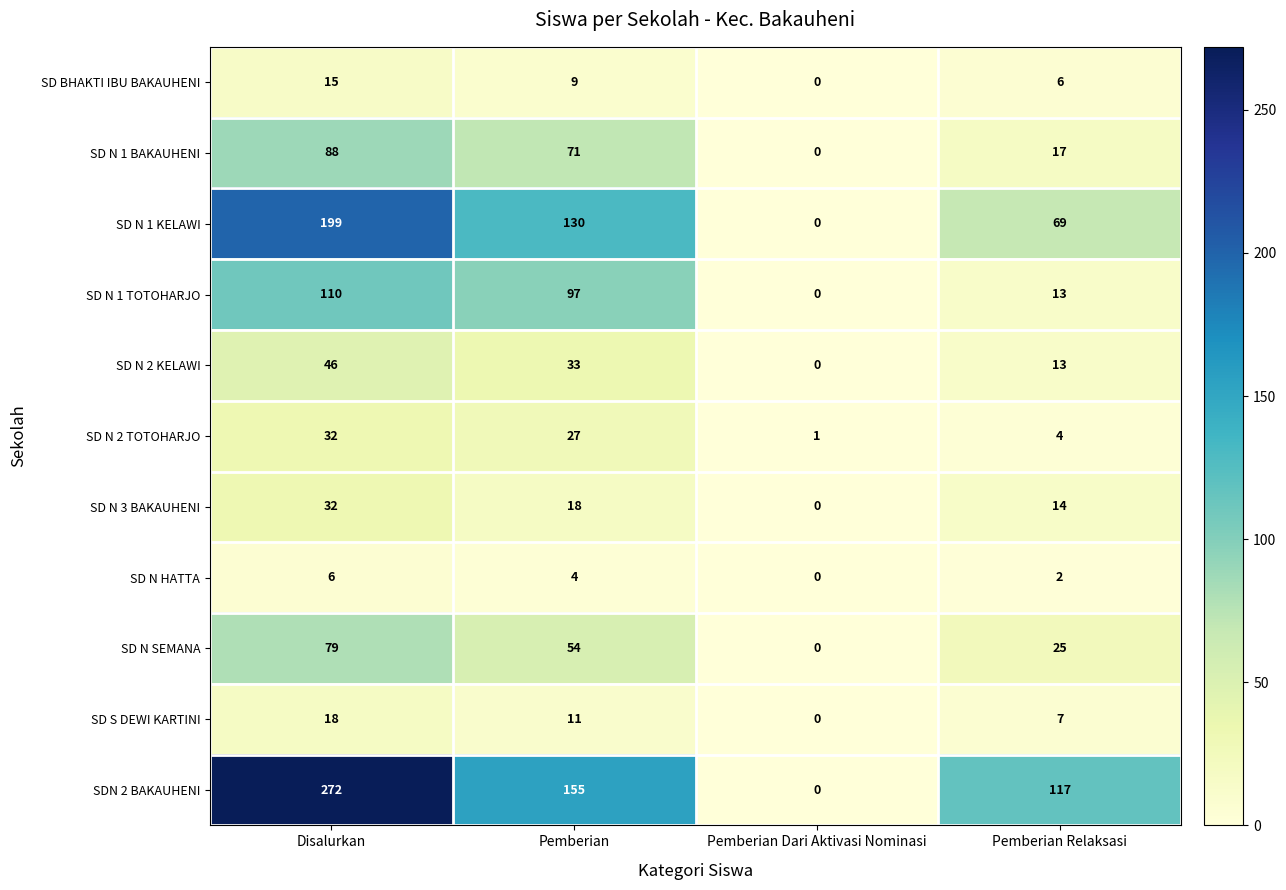

What is the difference between the SD BHAKTI IBU BAKAUHENI values at Pemberian Dari Aktivasi Nominasi and Pemberian Relaksasi?

6